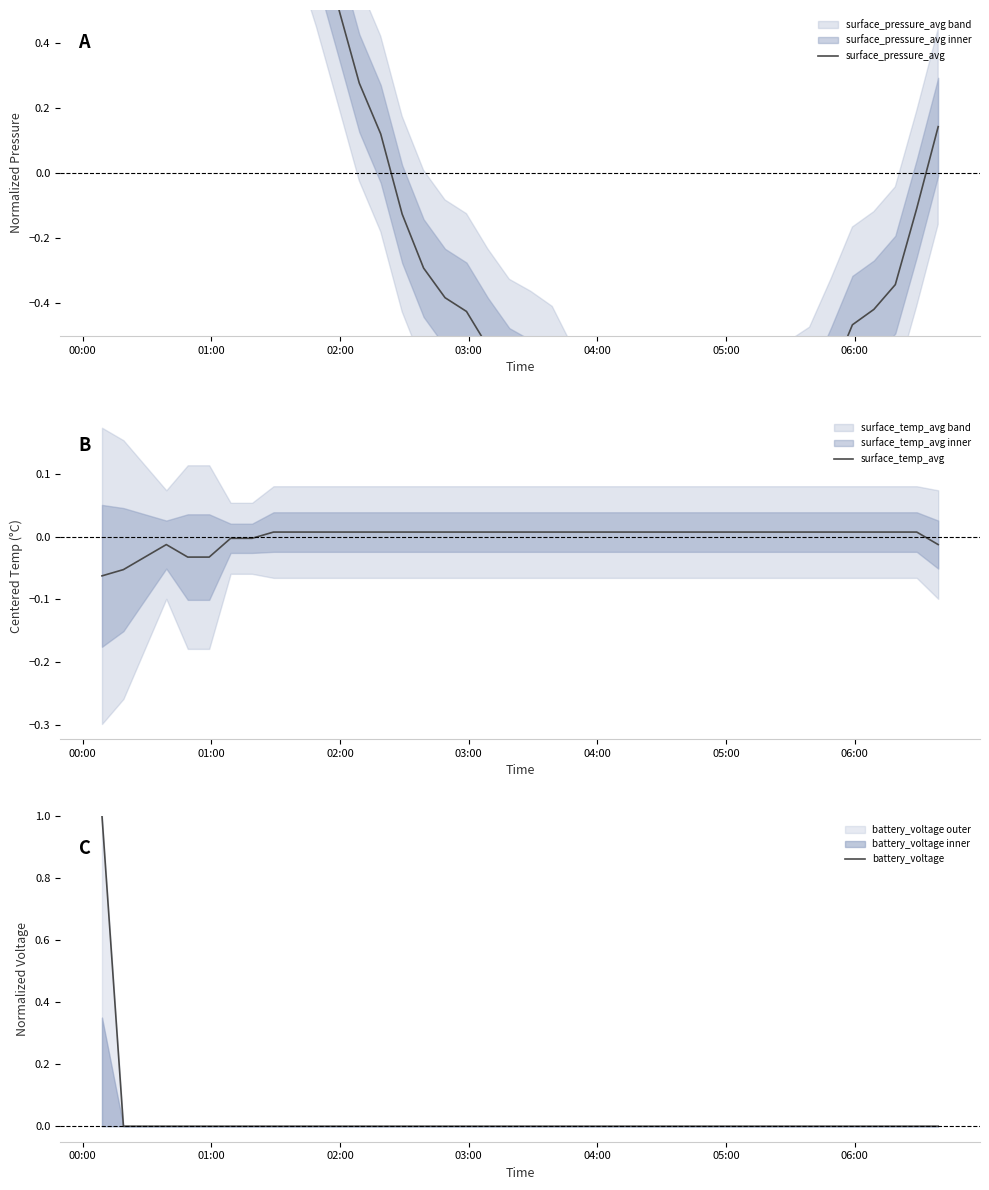

How many positive values does the surface_pressure_avg series have?

15